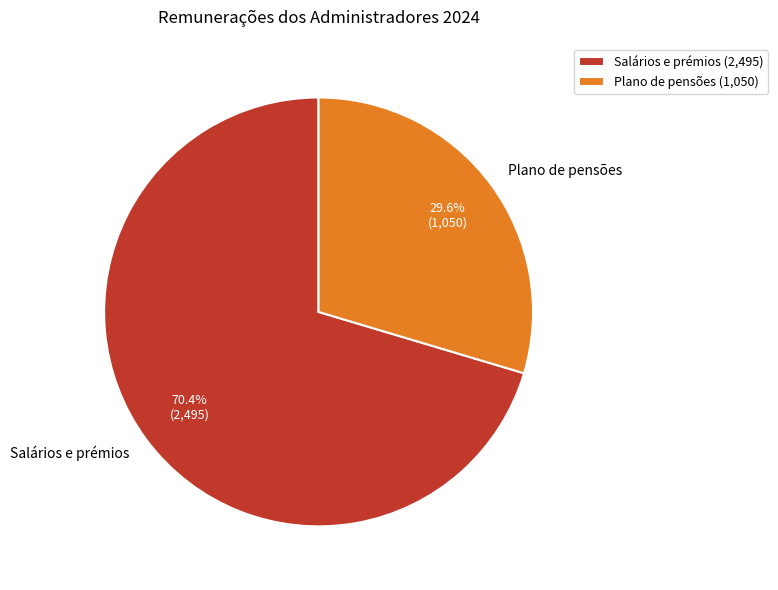

To the nearest percent, what is the combined percentage of Plano de pensões and Salários e prémios?

100%